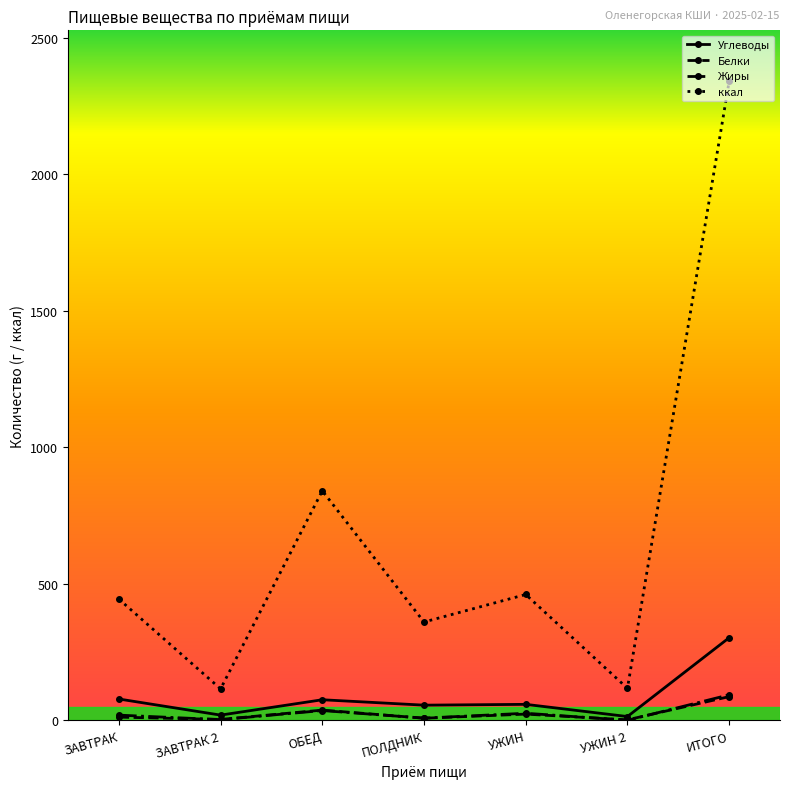

Which series changed the most between ЗАВТРАК and УЖИН 2?

ккал